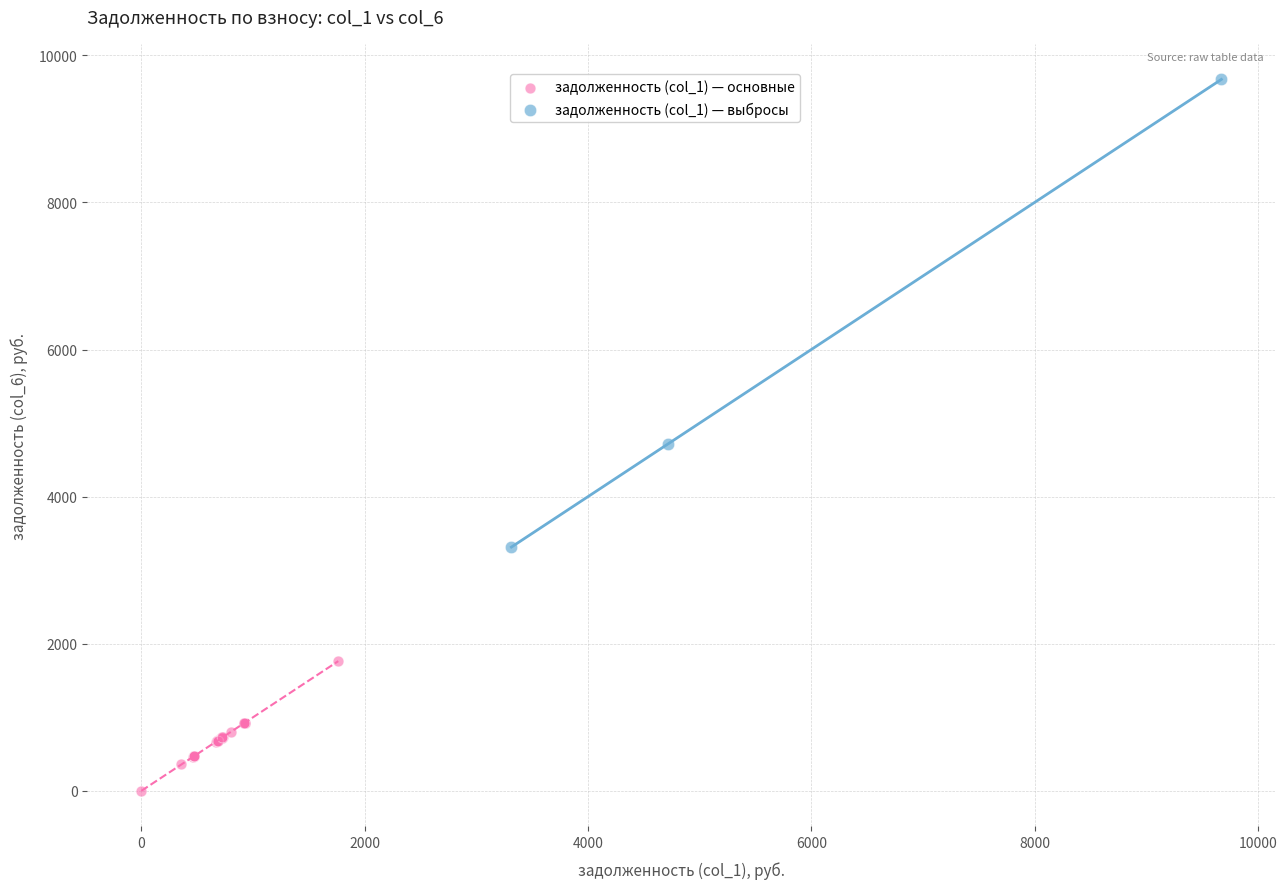

Which series reaches the maximum Y coordinate?

задолженность (col_1) — выбросы